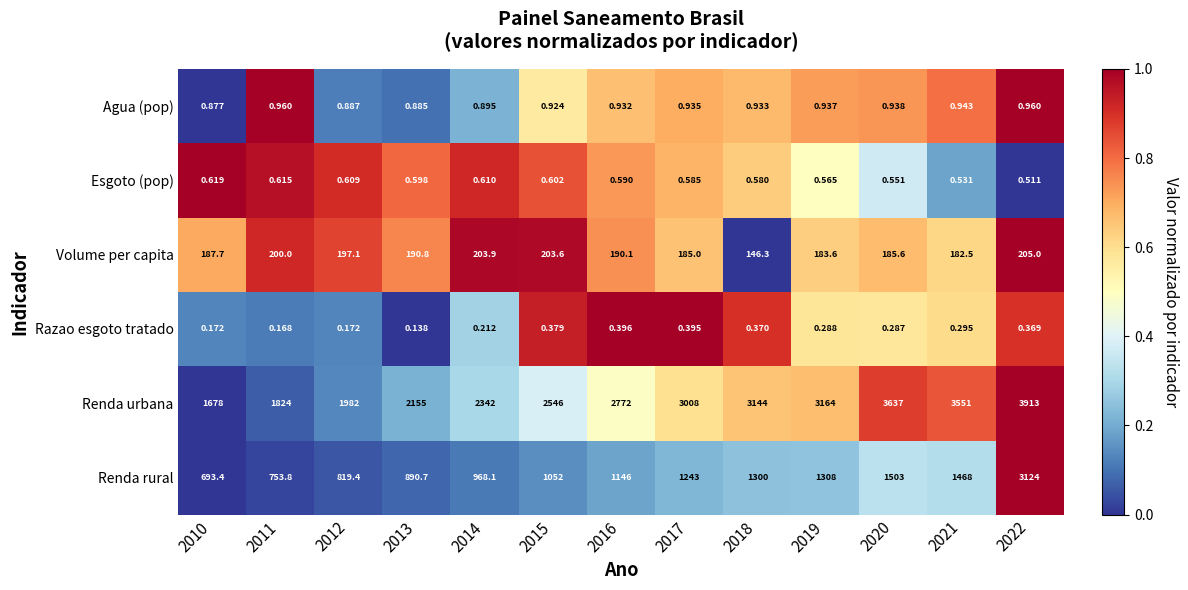

List the series in order of their peak value, lowest first.

Razao esgoto tratado, Esgoto (pop), Agua (pop), Volume per capita, Renda rural, Renda urbana